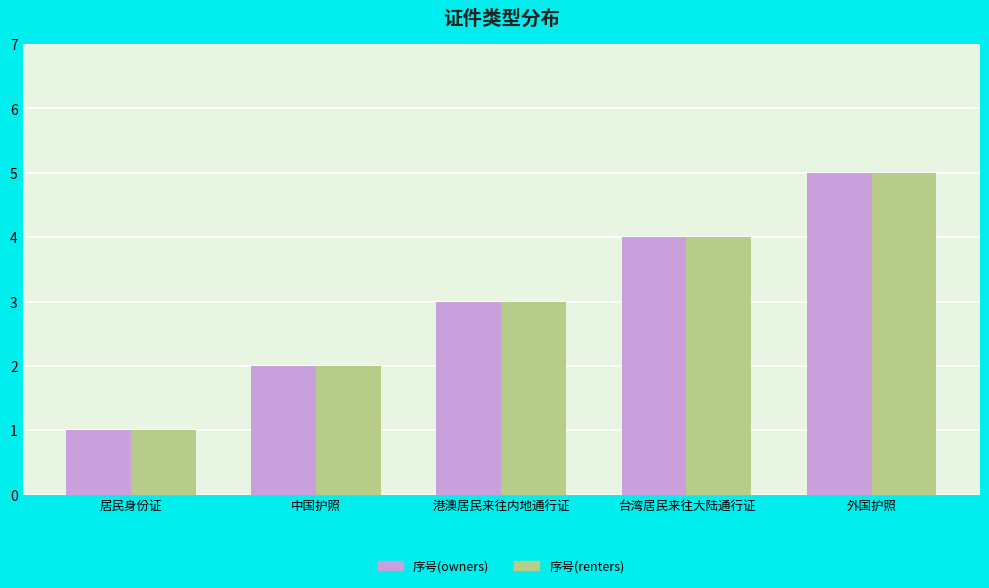

At which category is the sum across all series the highest?

外国护照